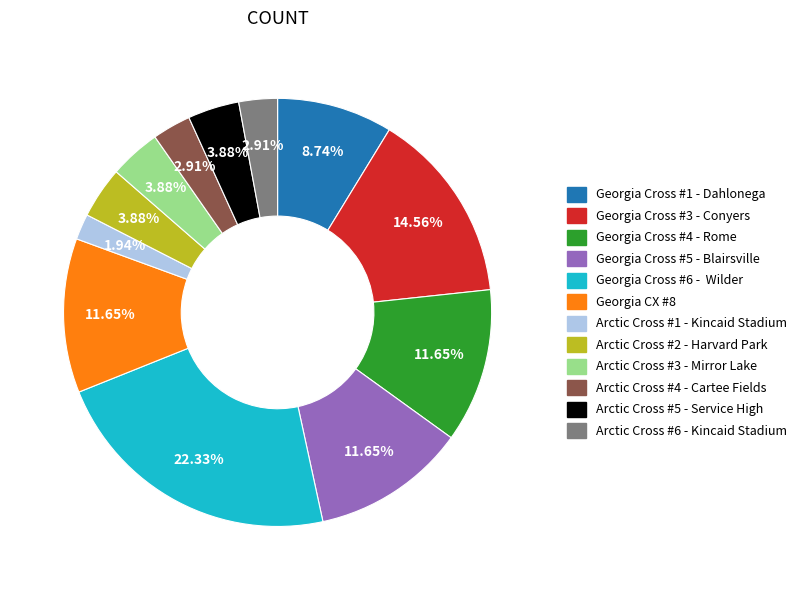

How many segments does this pie chart have?

12